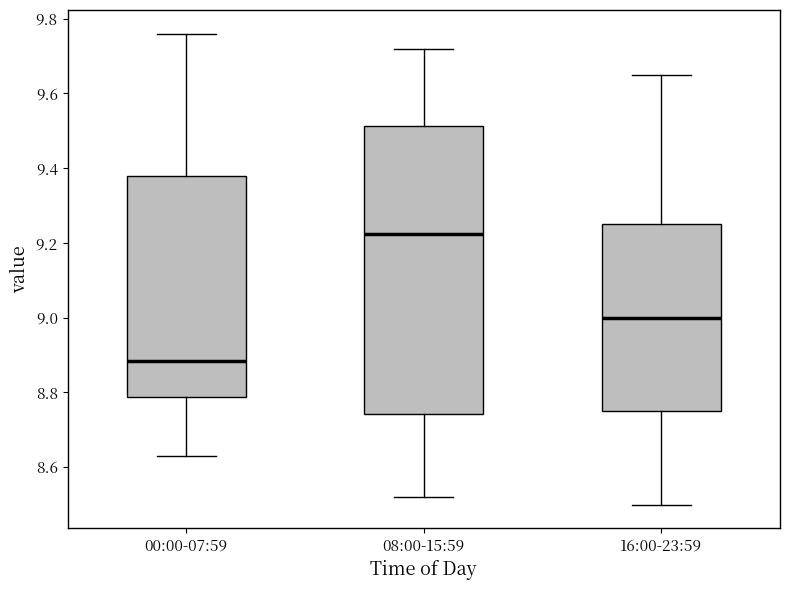

Which box has the highest median line?

08:00-15:59